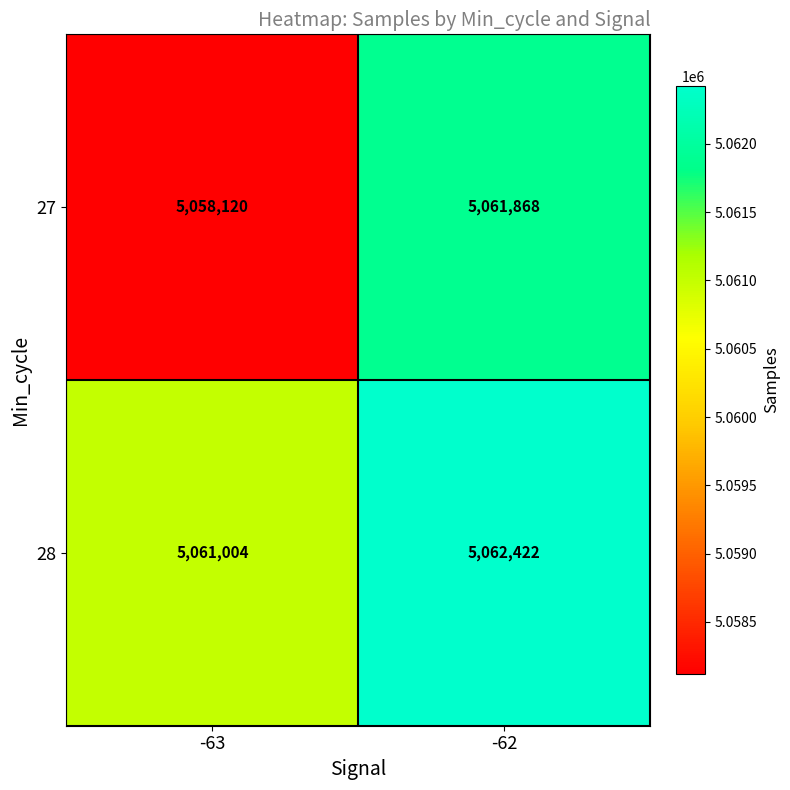

Which category has the highest value in the 28 series?

-62